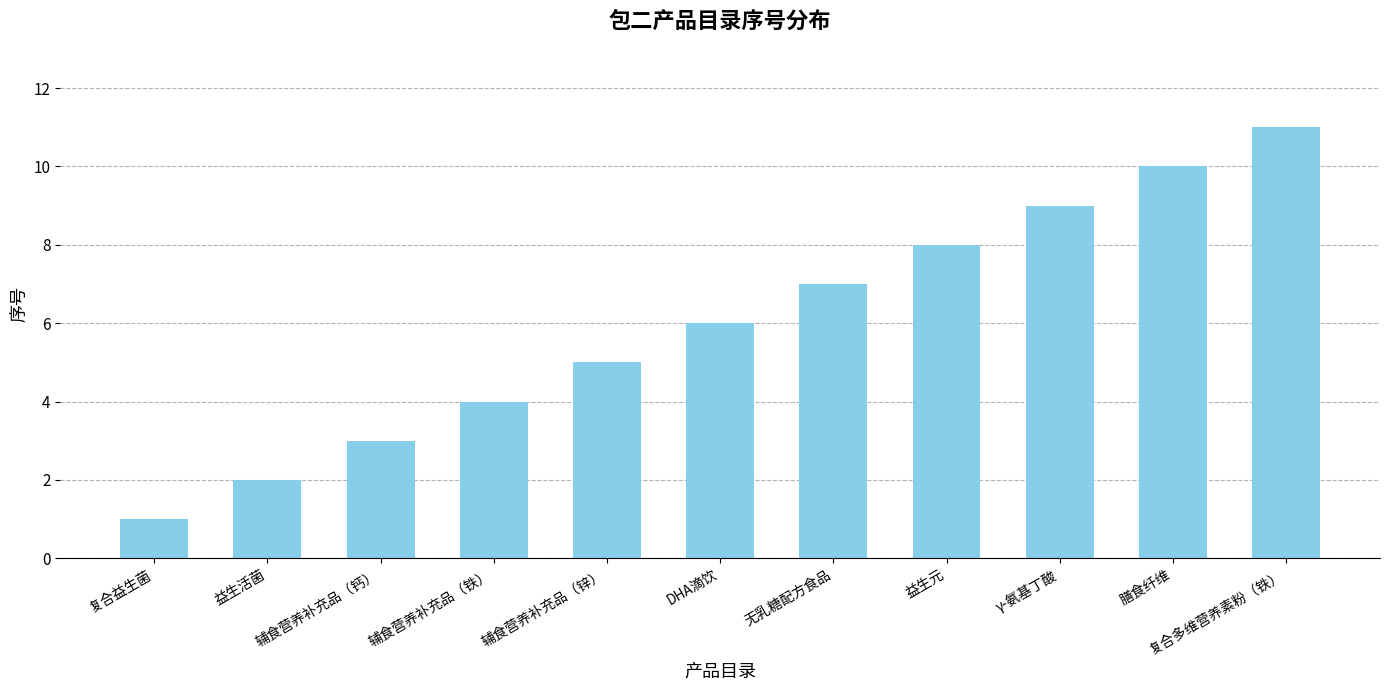

What is the maximum value shown in the chart?

11